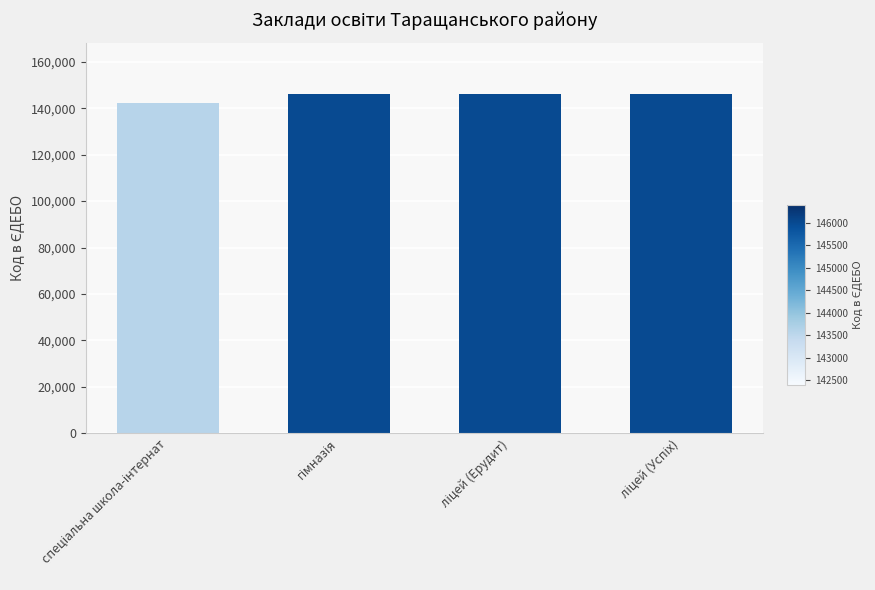

How many values are below 146393?

2